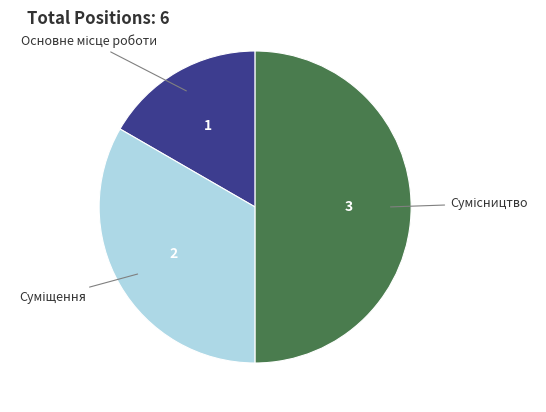

How many segments does this pie chart have?

3